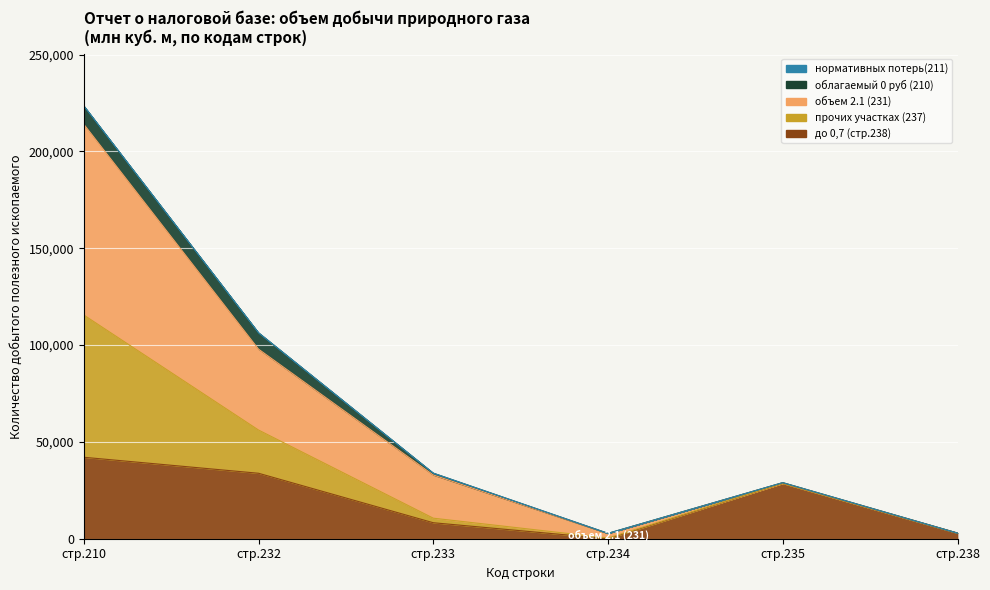

How many distinct data groups are displayed?

5